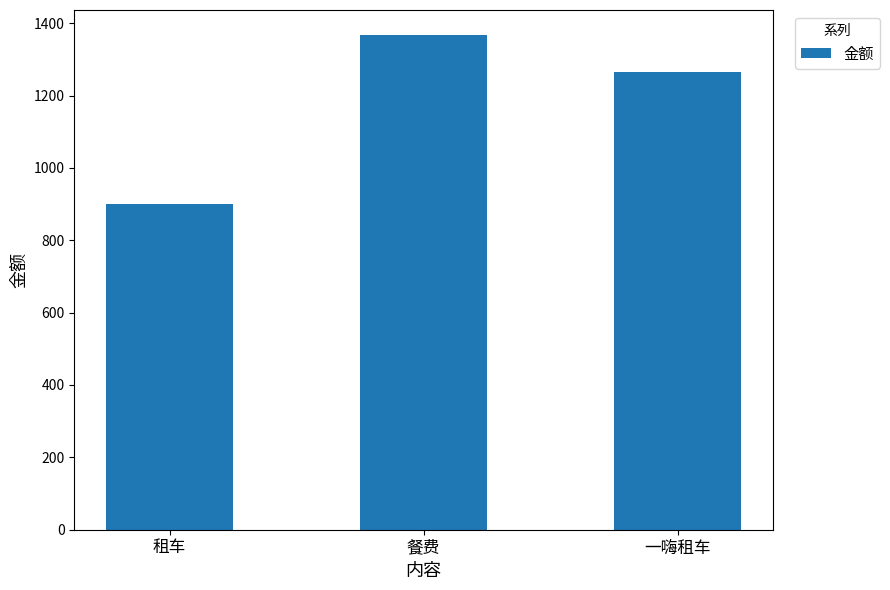

Which category has the lowest value across all series?

租车